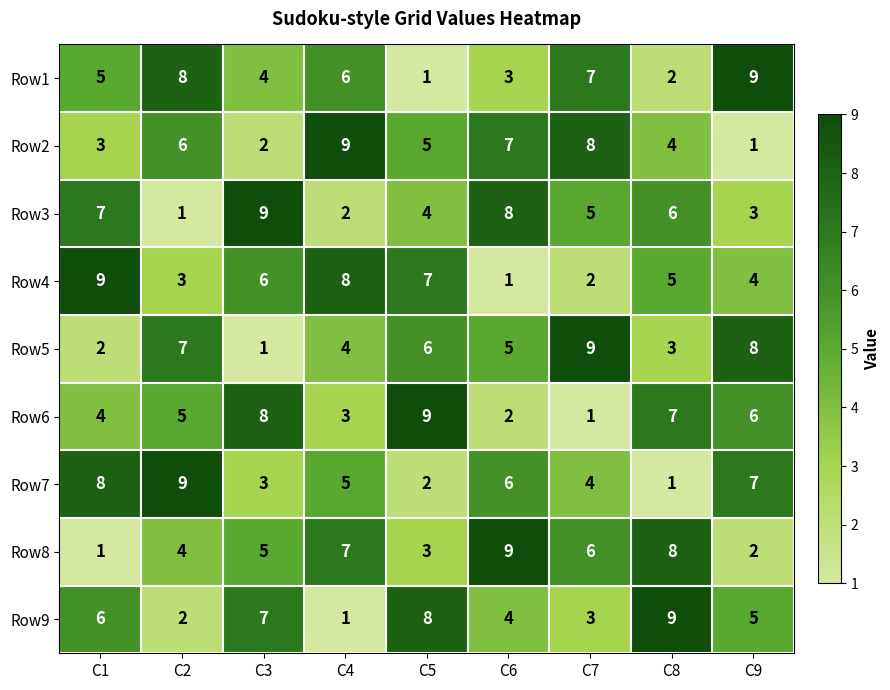

At which label does Row6 reach its minimum?

C7